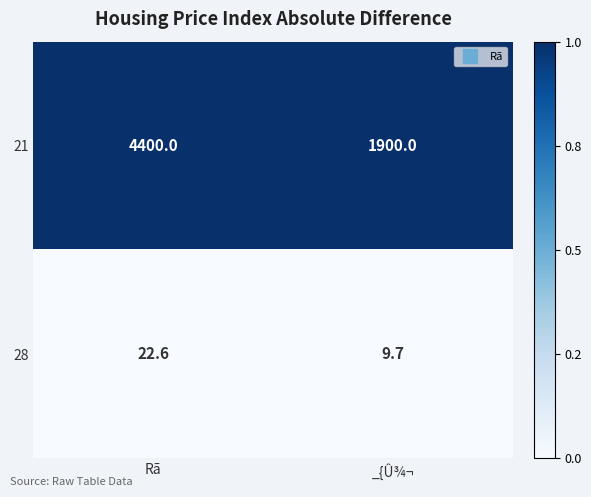

List the series in order of their peak value, highest first.

21, 28